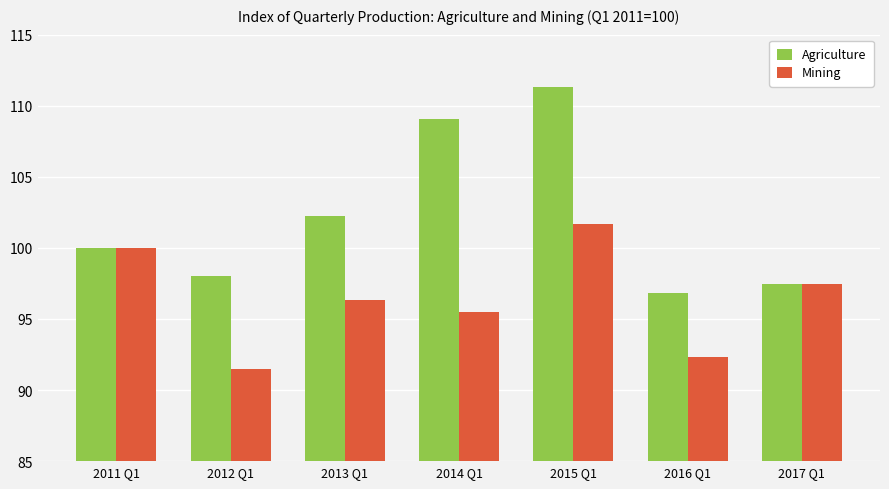

List the series in order of their overall mean, lowest first.

Mining, Agriculture